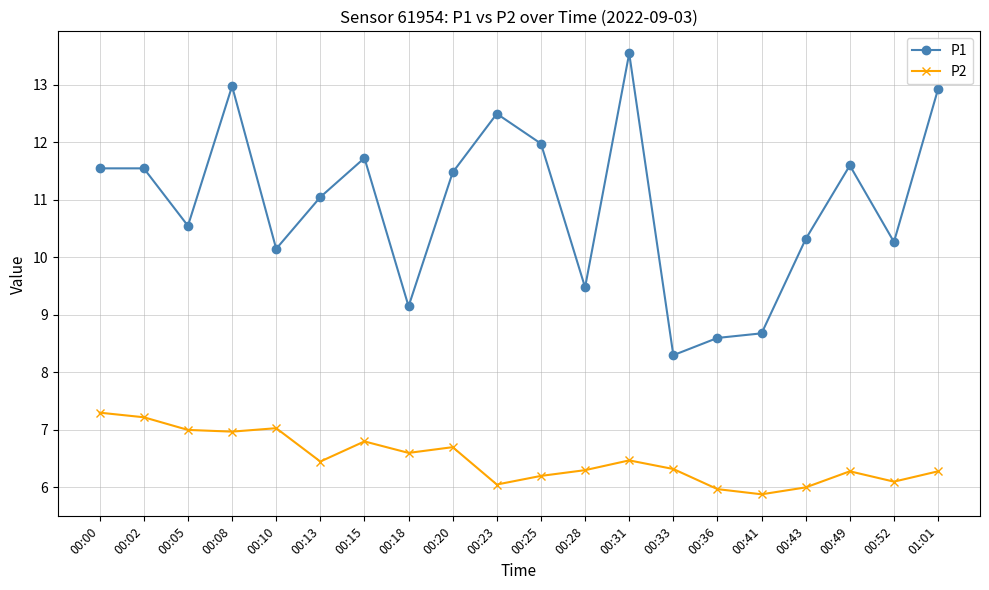

The P2 series shows 2.6 at 00:49. True or false?

False